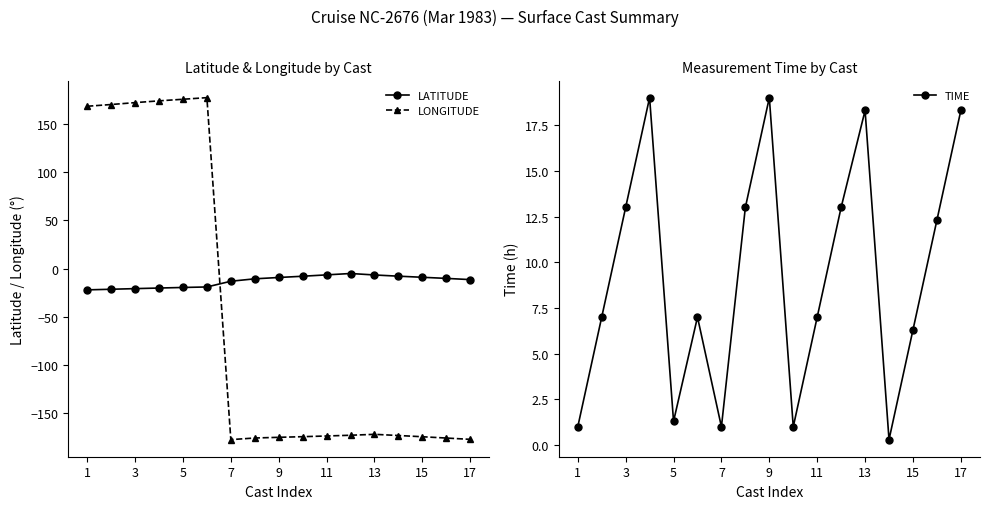

How many times do LONGITUDE and LATITUDE cross each other?

1